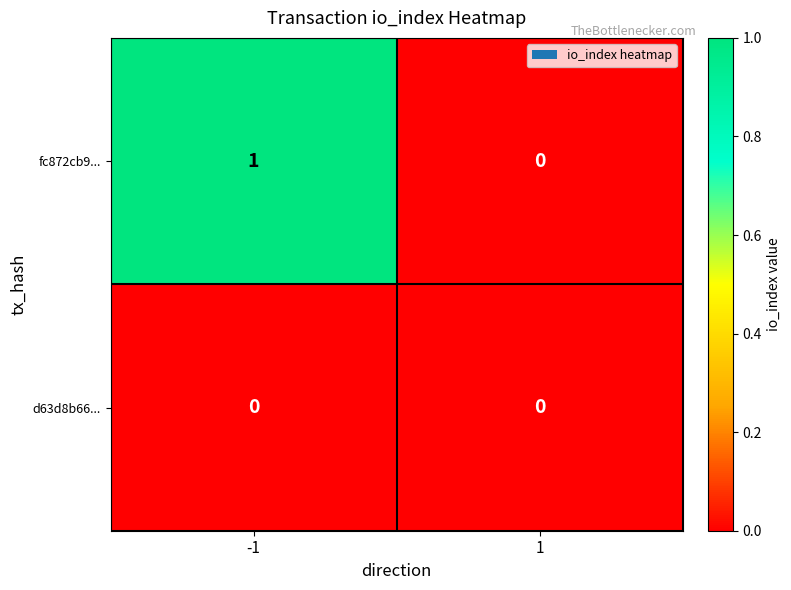

How many data points does each series have?

2